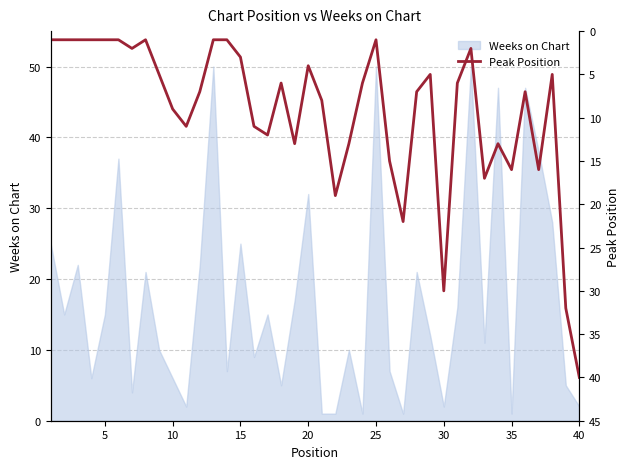

The value of Weeks on Chart at 10 is 6. True or false?

True